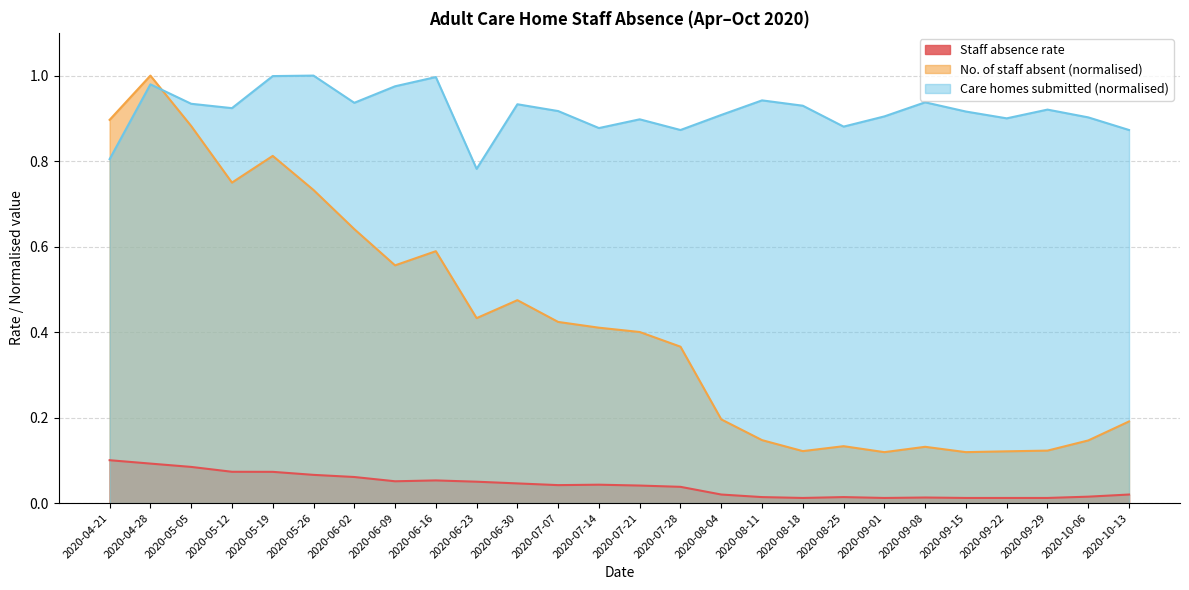

Reading left to right, transcribe all the data shown in this chart.

Staff absence rate: 0.1	0.1	0.1	0.1	0.1	0.1	0.1	0.1	0.1	0.1	0.0	0.0	0.0	0.0	0.0	0.0	0.0	0.0	0.0	0.0	0.0	0.0	0.0	0.0	0.0	0.0
No. of staff absent: 0.9	1.0	0.9	0.7	0.8	0.7	0.6	0.6	0.6	0.4	0.5	0.4	0.4	0.4	0.4	0.2	0.1	0.1	0.1	0.1	0.1	0.1	0.1	0.1	0.1	0.2
Care homes submitted: 0.8	1.0	0.9	0.9	1.0	1.0	0.9	1.0	1.0	0.8	0.9	0.9	0.9	0.9	0.9	0.9	0.9	0.9	0.9	0.9	0.9	0.9	0.9	0.9	0.9	0.9